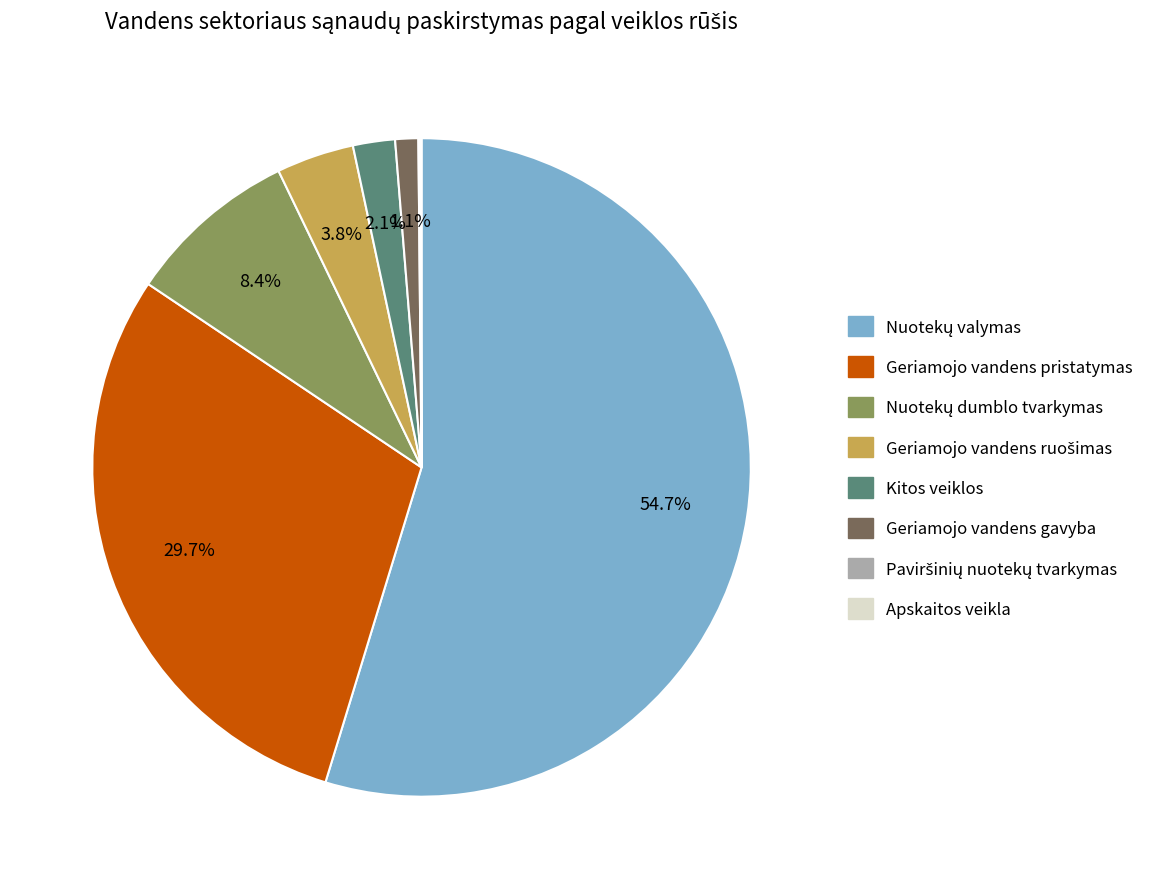

Combined, do Kitos veiklos and Geriamojo vandens gavyba account for over 50%?

No